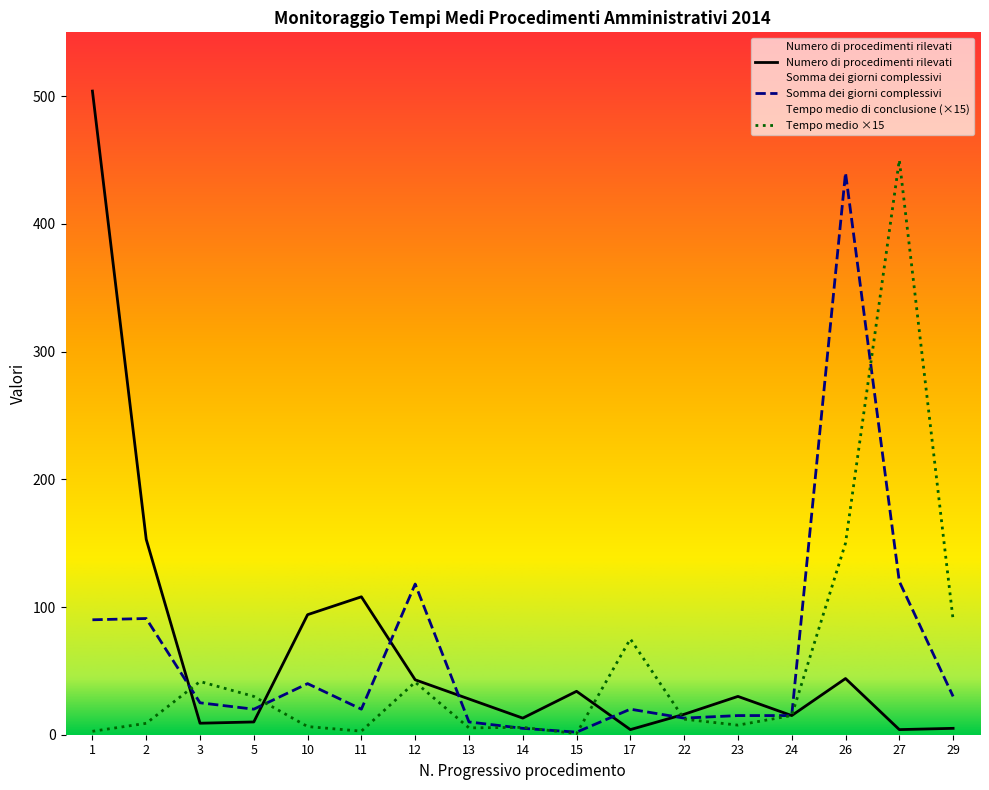

Between which two adjacent categories do Tempo medio di conclusione and Numero di procedimenti rilevati first intersect?

2 and 3